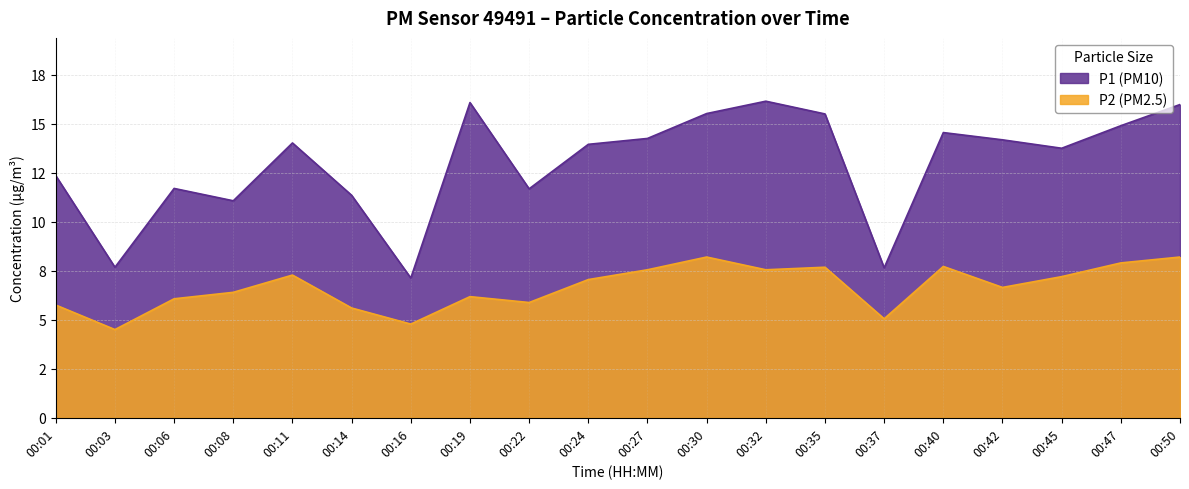

What is the highest value of the P2 series?

8.2